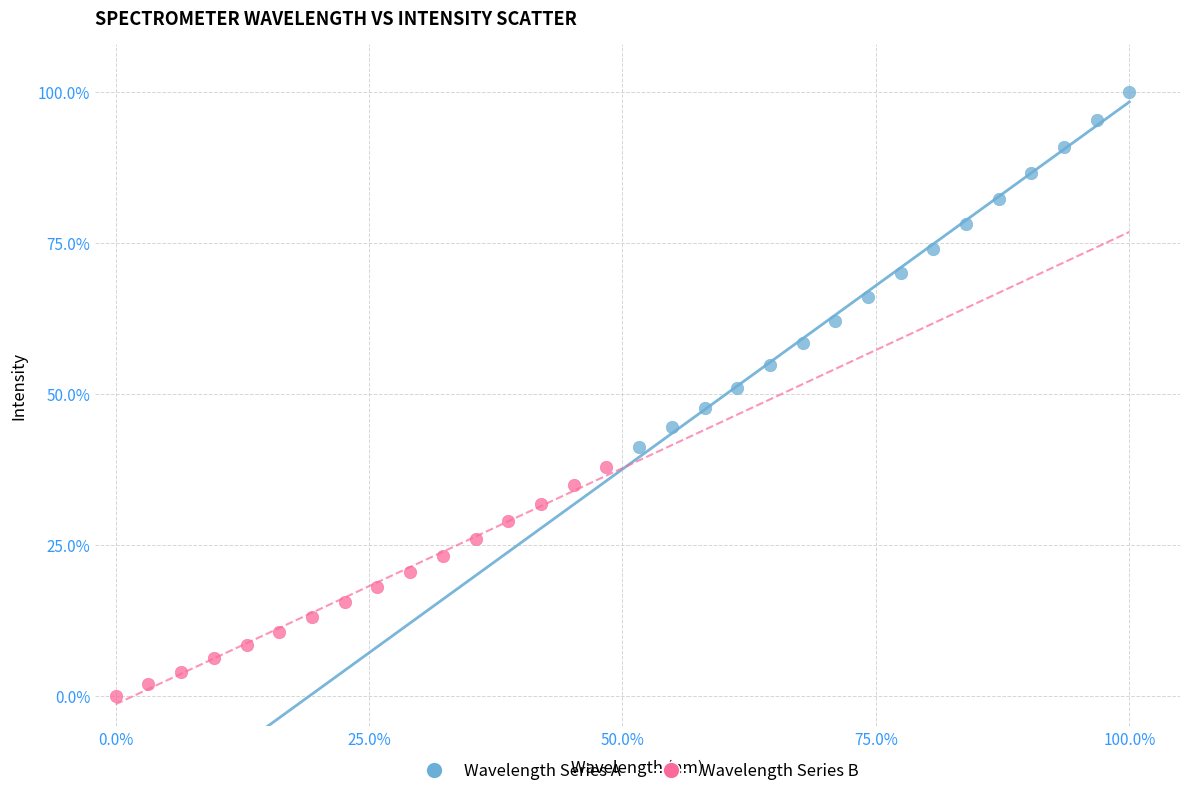

Which series contains the highest Y value?

Wavelength Series A